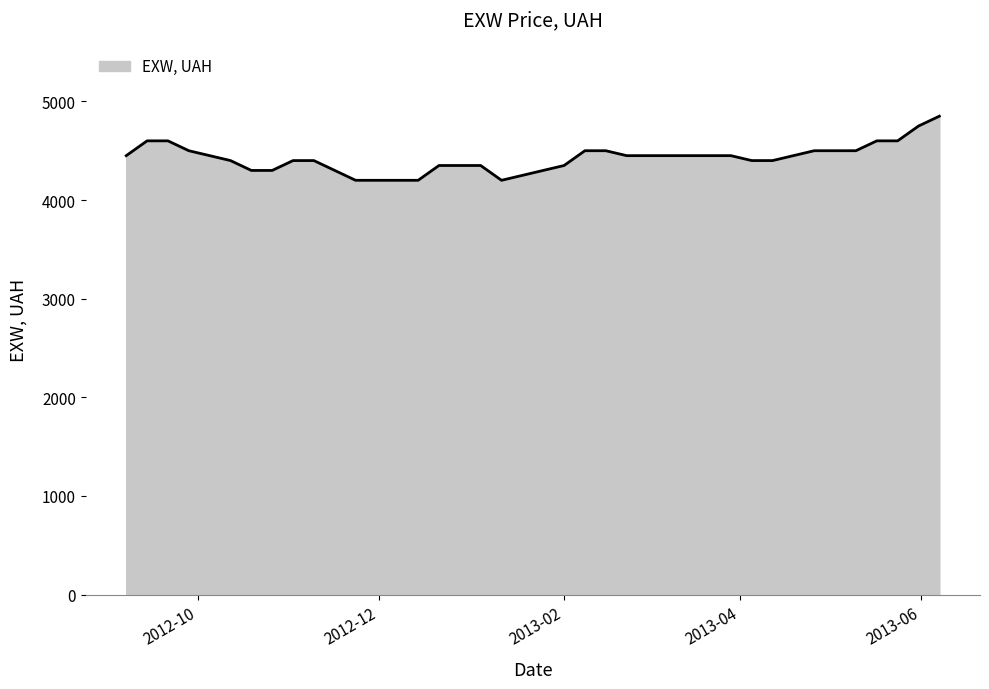

What is the smallest value displayed?

4200